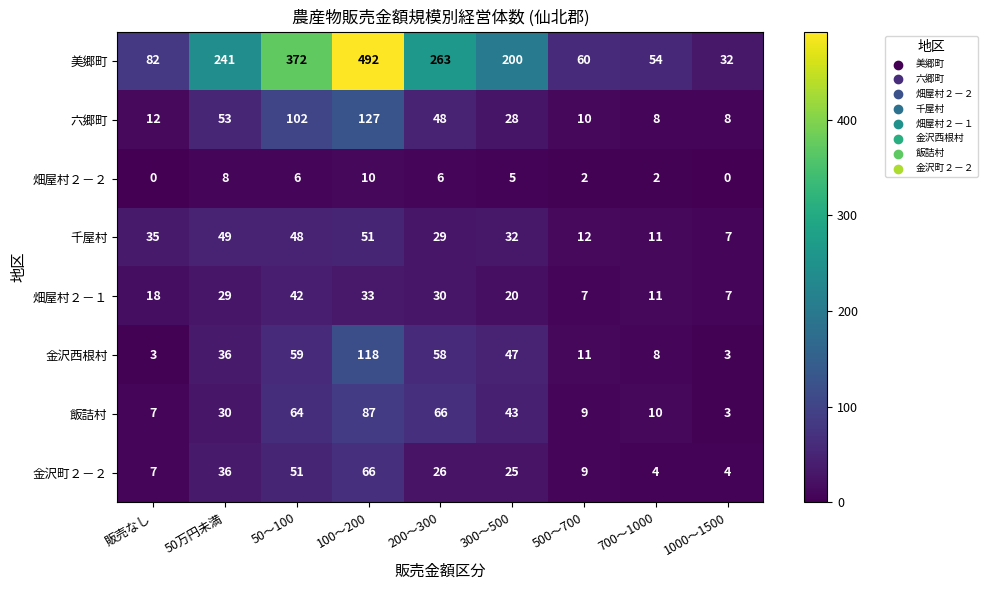

What is the difference between the 畑屋村２－１ values at 50万円未満 and 300～500?

9